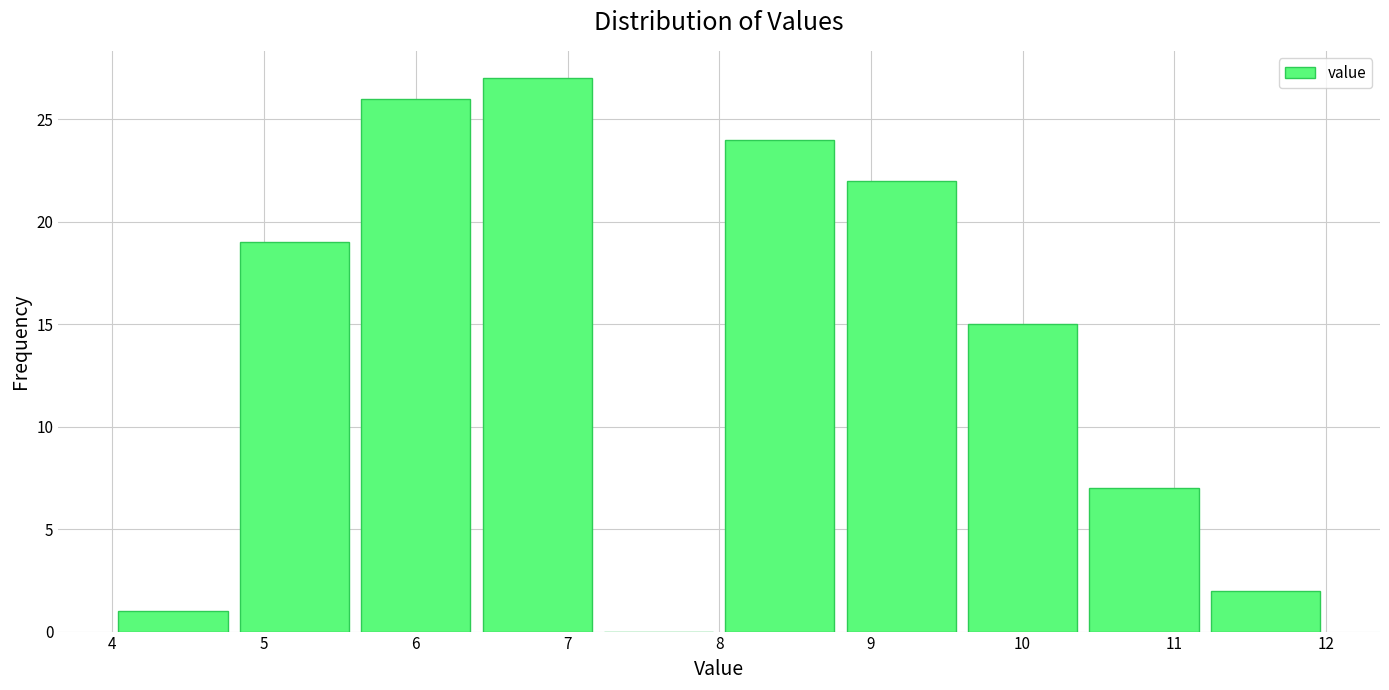

How tall is the bar that spans 4.0 to 4.8 on the x-axis? The values are not printed on the chart, so give them approximately, as read against the axis.

1